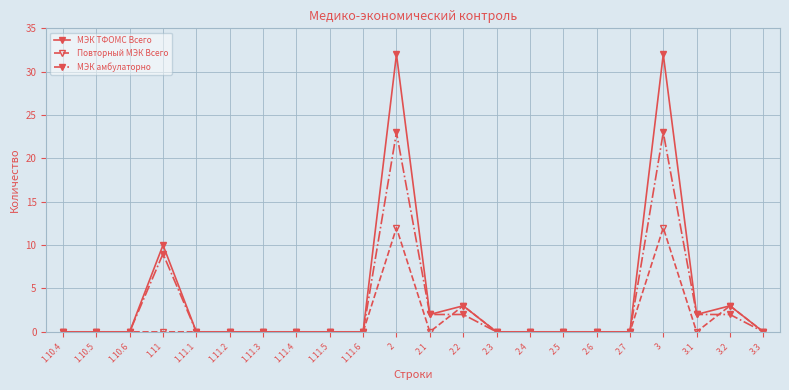

Is this an area chart (filled region under the line)?

No